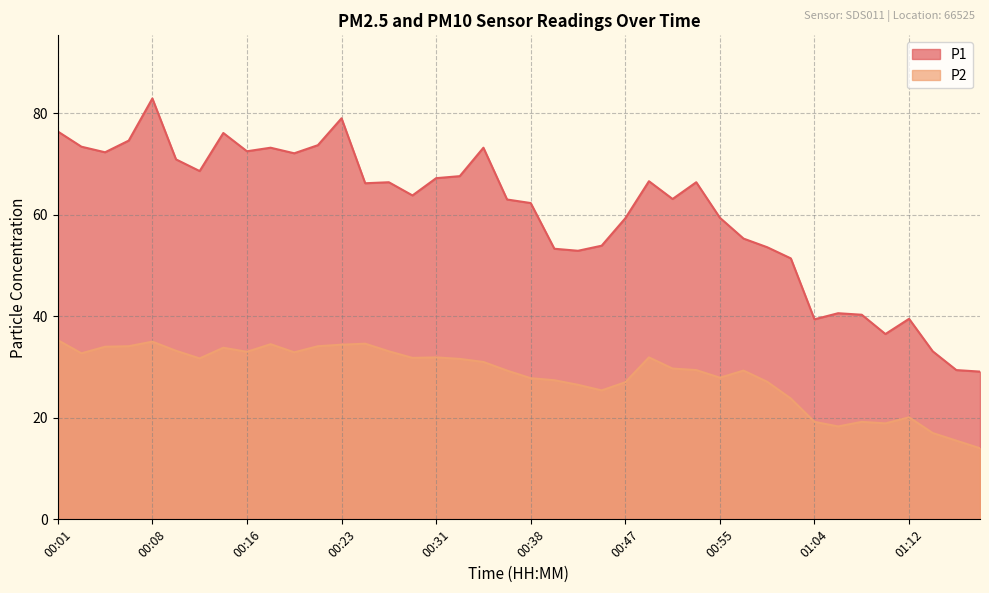

Which series has the largest total across all categories?

P1